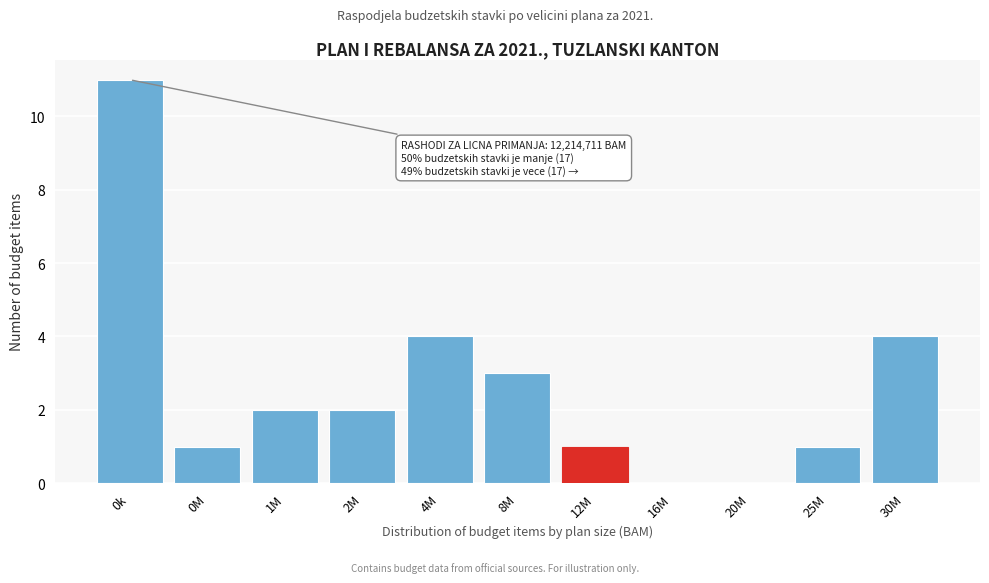

Reading left to right, list all the values displayed in this chart.

0k=11	0M=1	1M=2	2M=2	4M=4	8M=3	12M=1	16M=0	20M=0	25M=1	30M=4